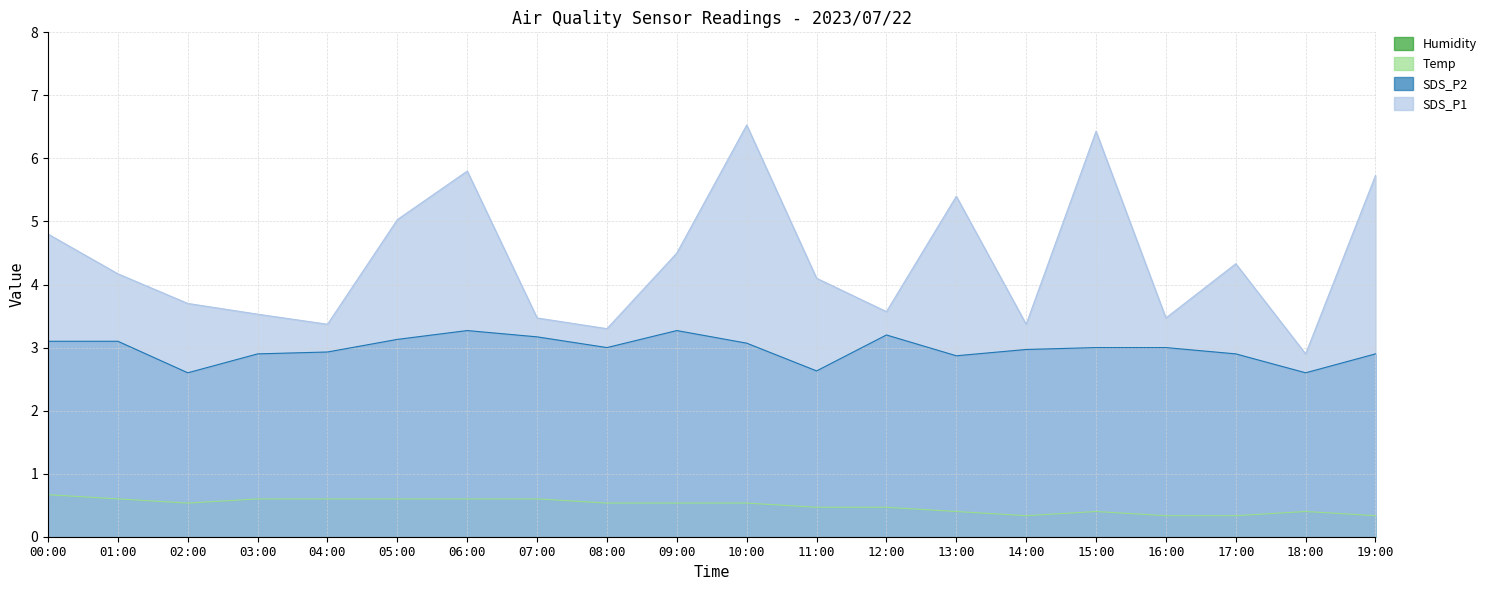

What is the spread (max minus min) of values at 15:00?

6.4